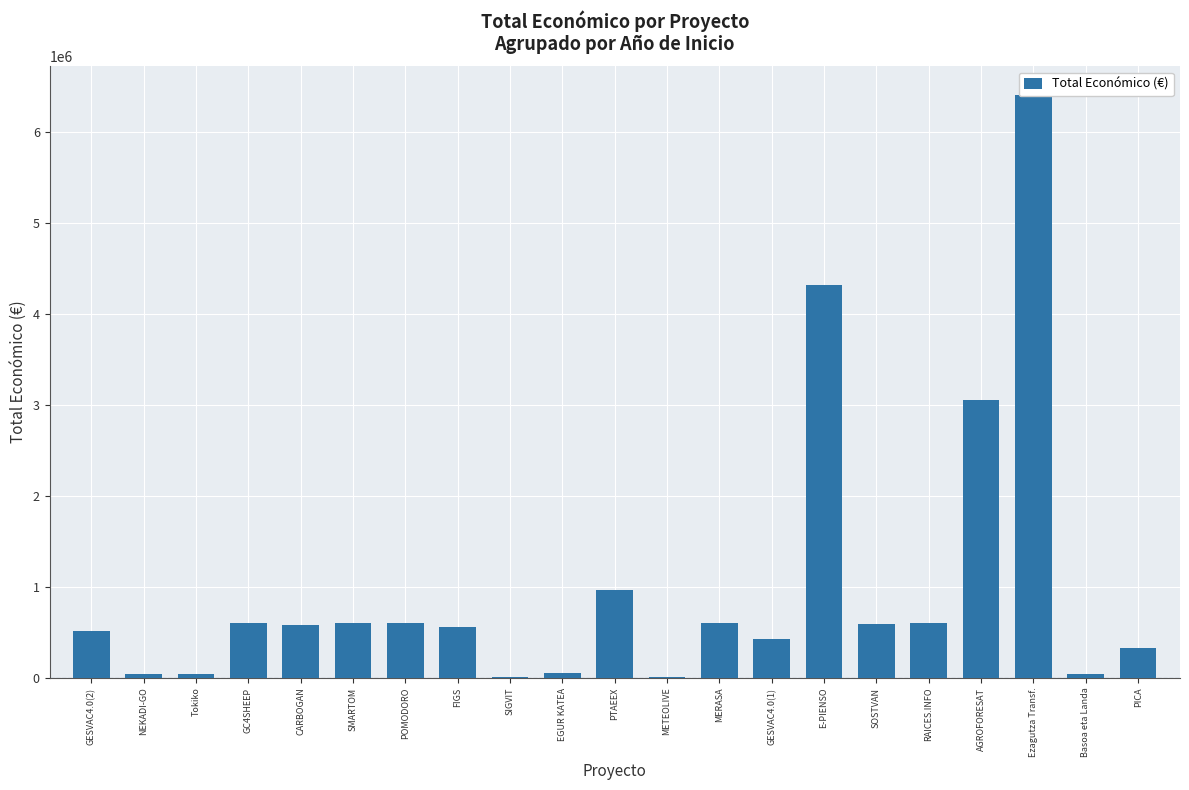

What is the minimum value shown in the chart?

10000